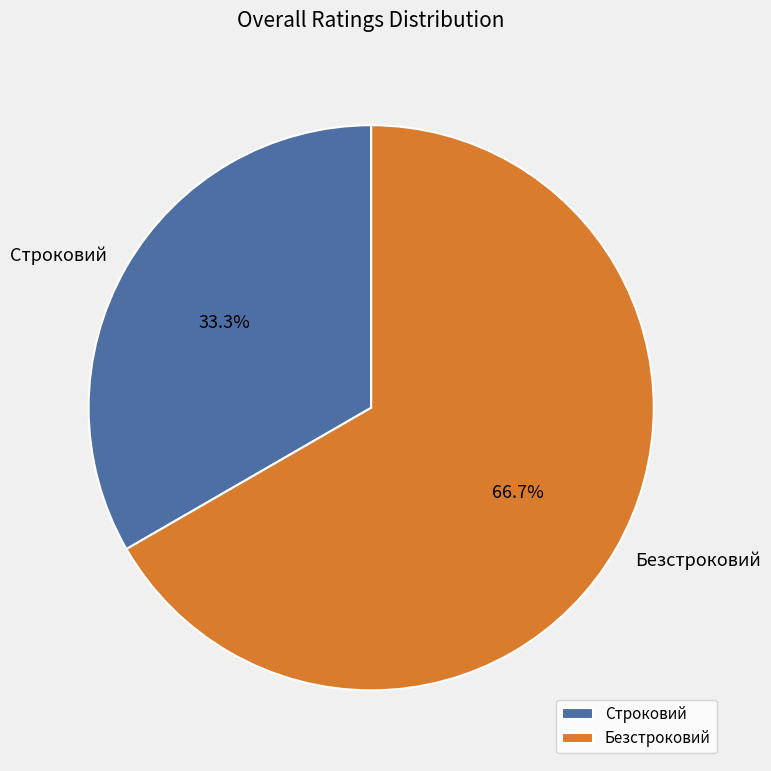

To the nearest percent, what is the difference between the largest and smallest slice percentages?

33%